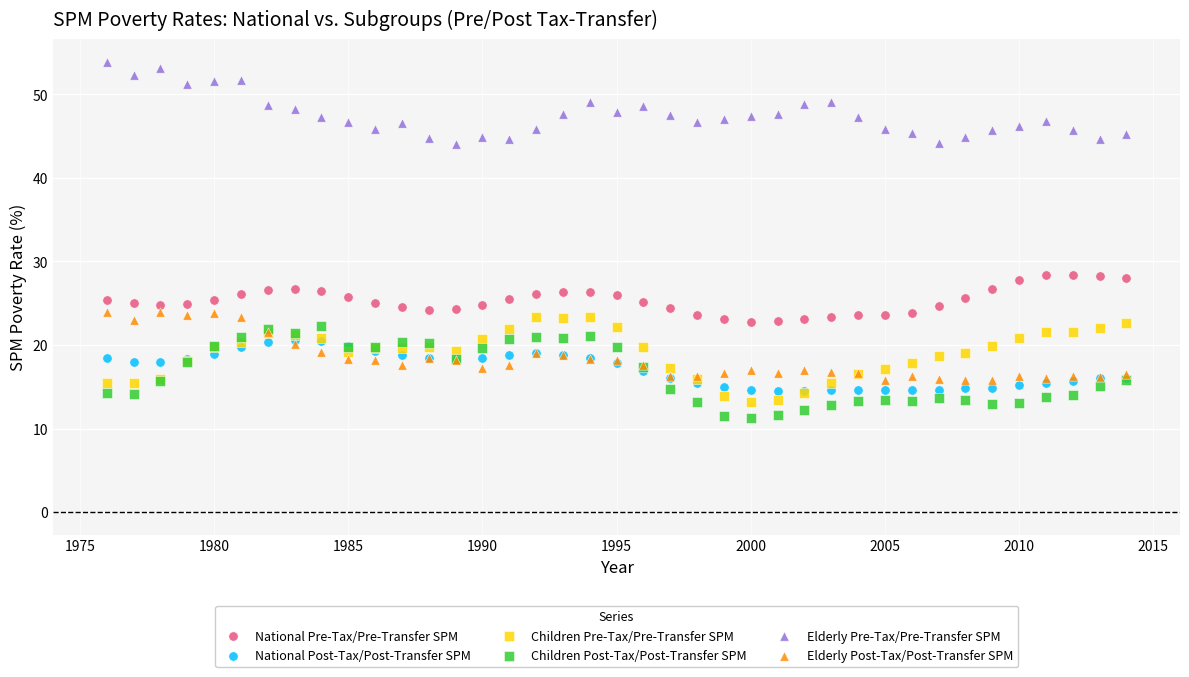

What are all the series names shown in the legend?

National Pre-Tax/Pre-Transfer SPM, National Post-Tax/Post-Transfer SPM, Children Pre-Tax/Pre-Transfer SPM, Children Post-Tax/Post-Transfer SPM, Elderly Pre-Tax/Pre-Transfer SPM, Elderly Post-Tax/Post-Transfer SPM